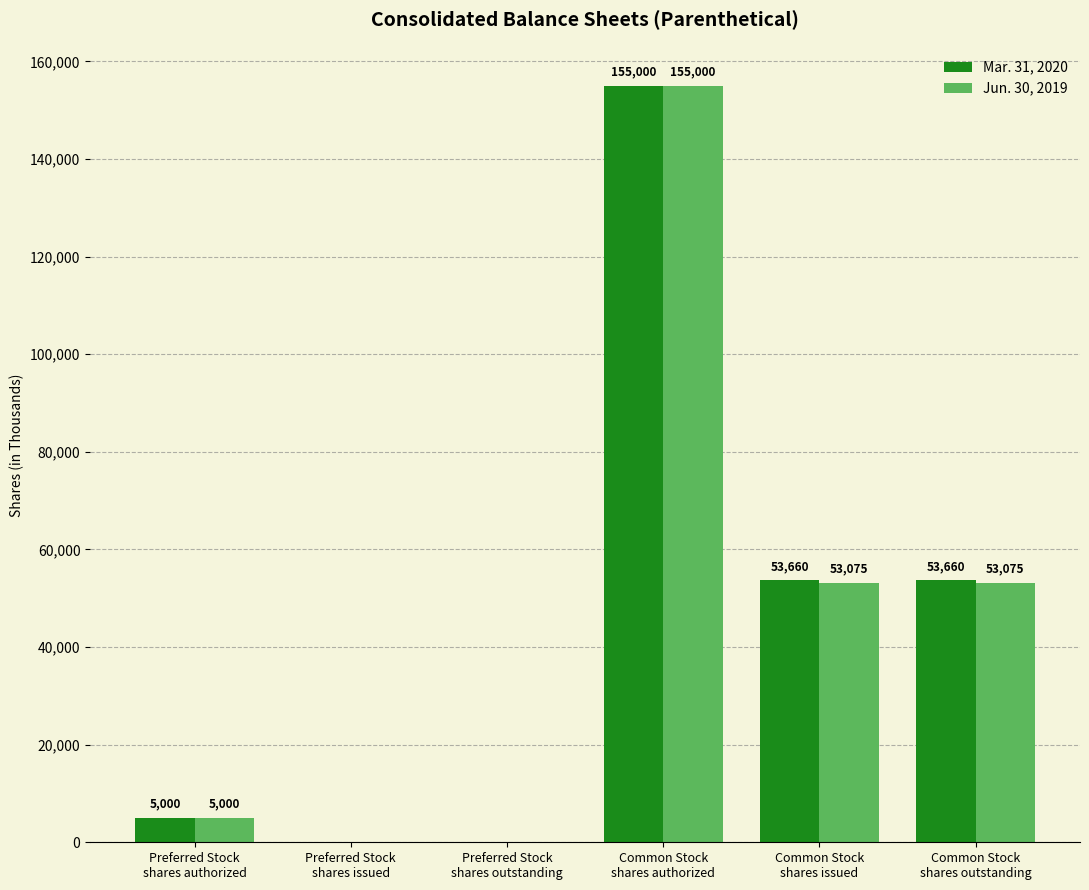

The Mar. 31, 2020 series shows 155000 at Common Stock
shares authorized. True or false?

True